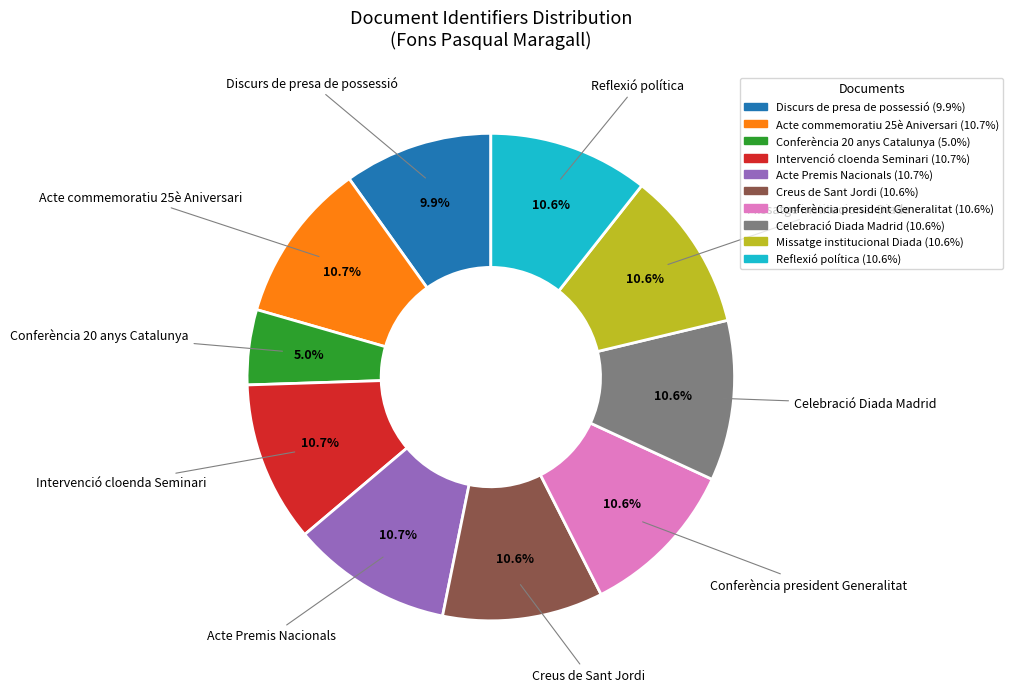

Does any single category account for the majority?

No